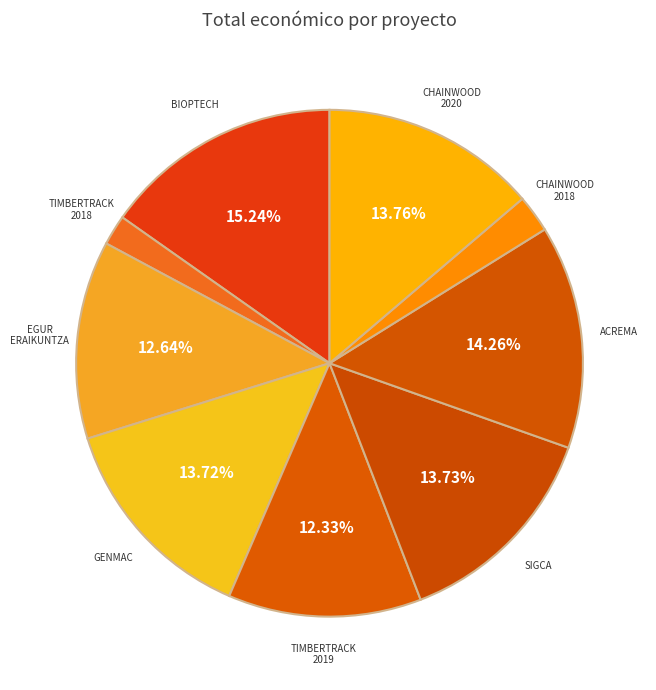

The BIOPTECH slice represents 15% of the pie. True or false?

True